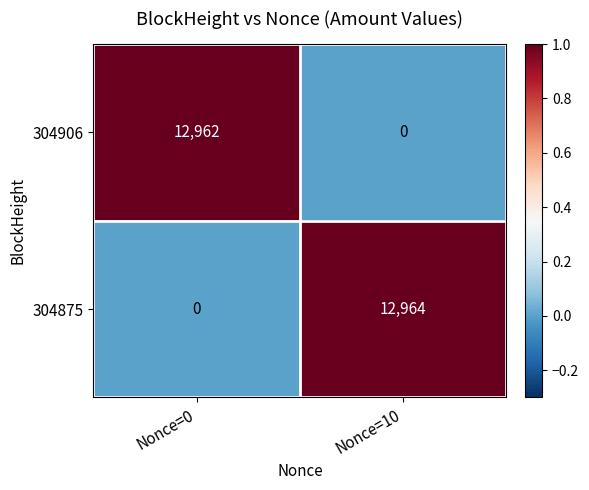

What is the average value of the 304906 series?

6481